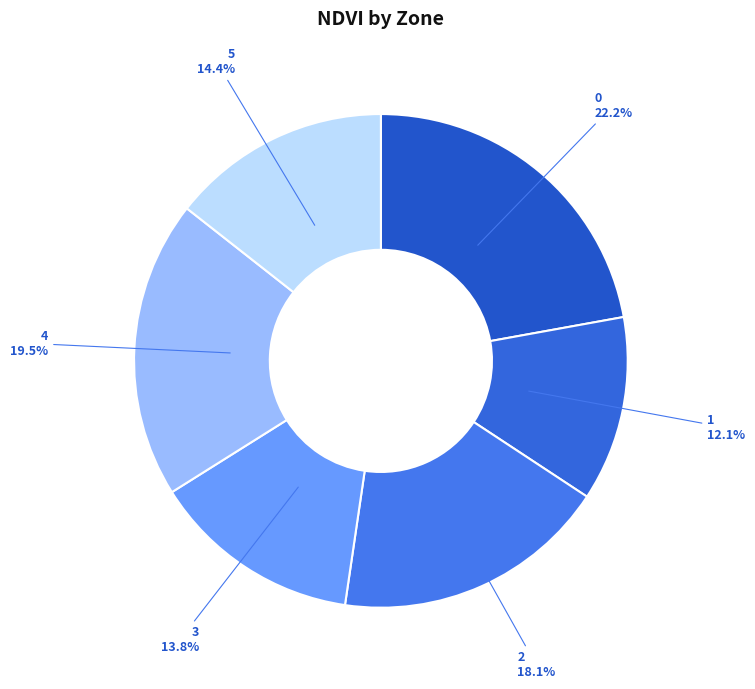

How many slices are in this pie chart?

6